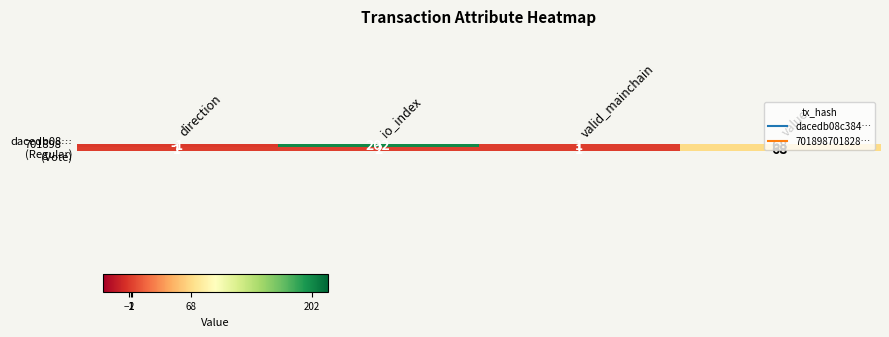

Which label corresponds to the largest value in the chart?

io_index